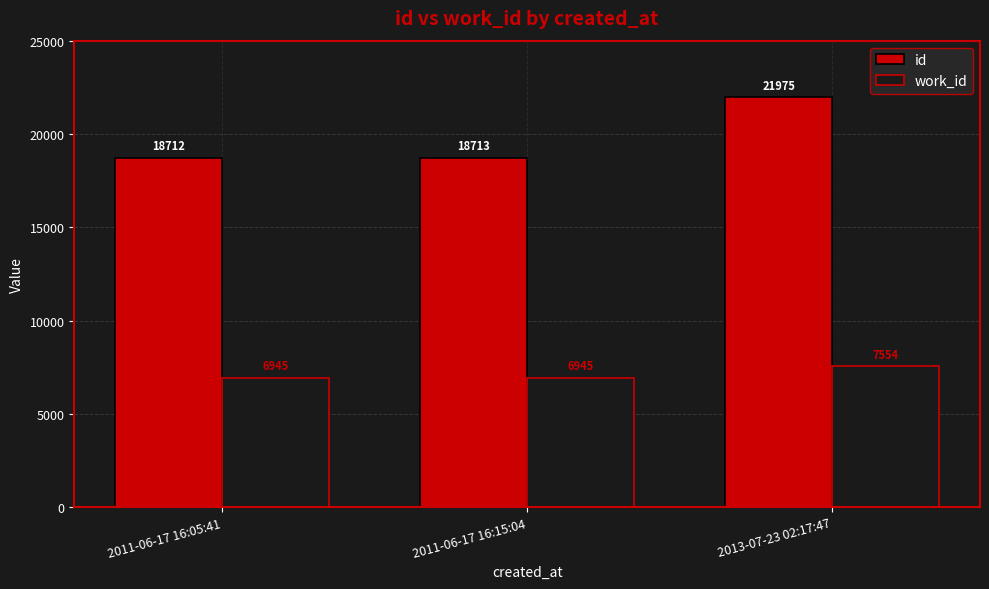

Reading right to left, what are all the values shown in this chart?

id: 2013-07-23 02:17:47=21975	2011-06-17 16:15:04=18713	2011-06-17 16:05:41=18712
work_id: 2013-07-23 02:17:47=7554	2011-06-17 16:15:04=6945	2011-06-17 16:05:41=6945